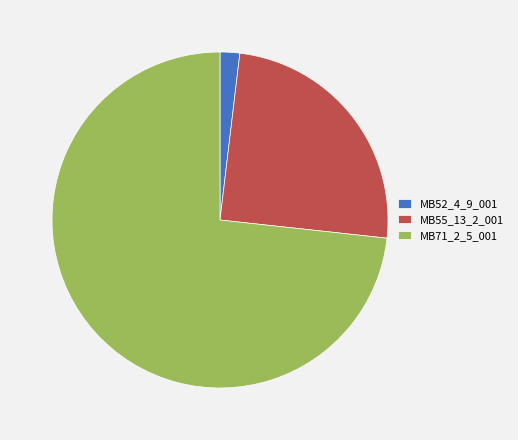

Is there a majority slice in this chart?

Yes